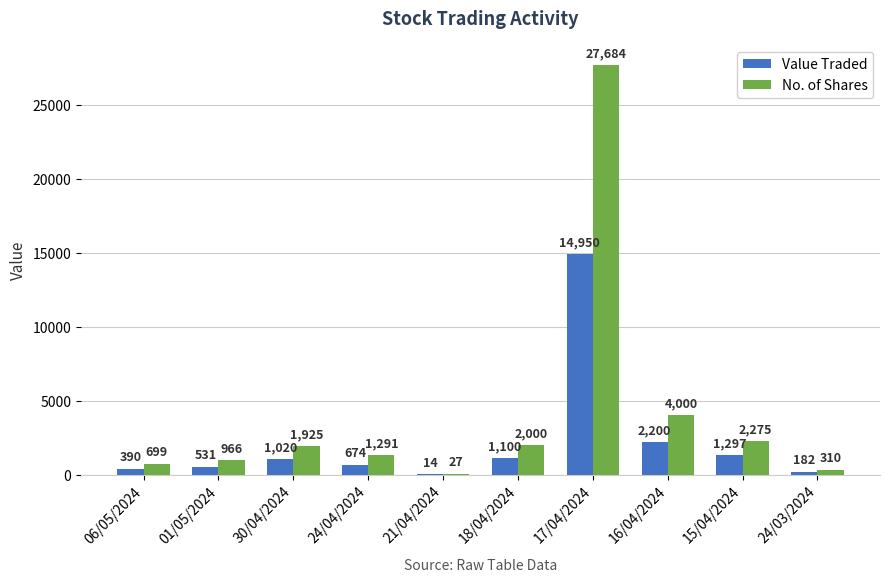

Reading left to right, list all the values displayed in this chart.

Value Traded: 390	531	1020	674	14	1100	14950	2200	1297	182
No. of Shares: 699	966	1925	1291	27	2000	27684	4000	2275	310